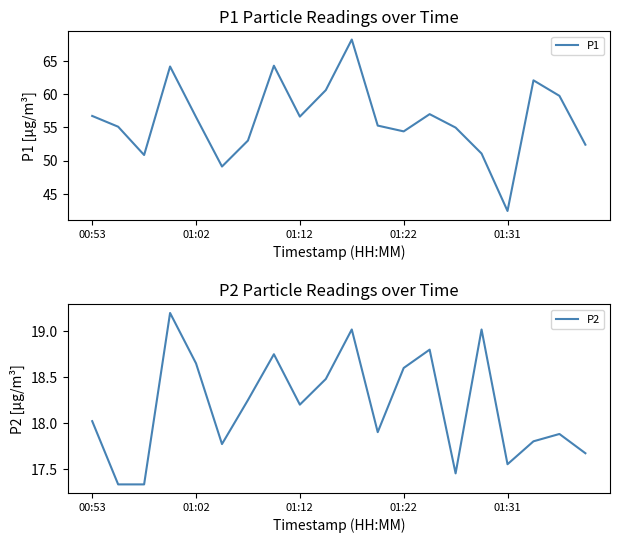

Which series has the largest total across all categories?

P1